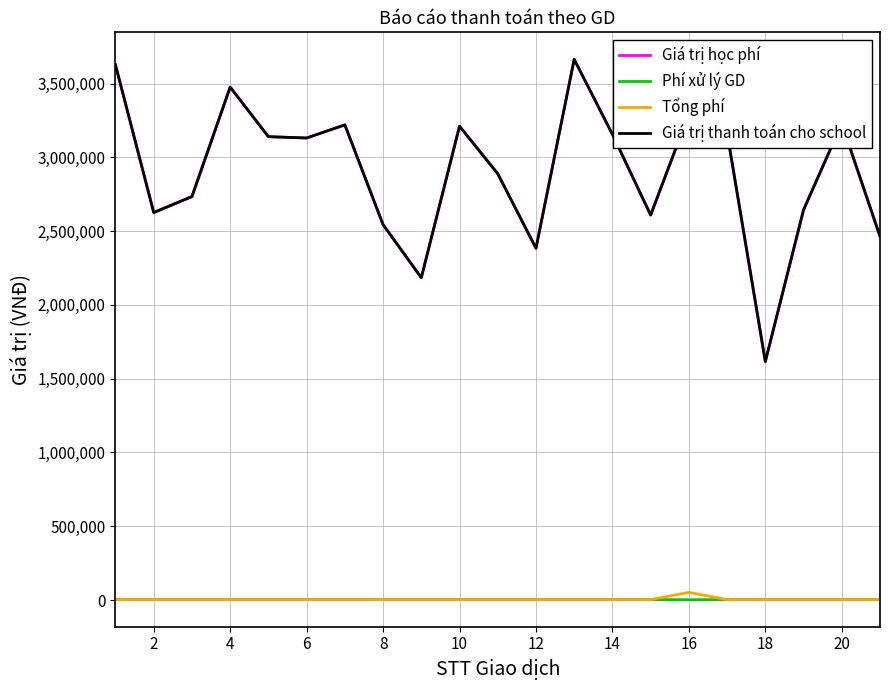

Does the chart have visible grid lines?

Yes